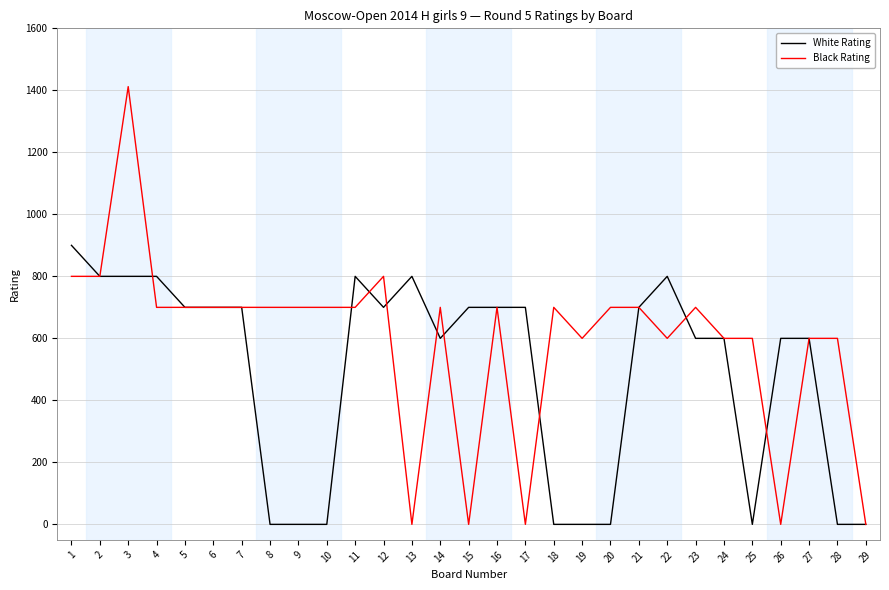

What is the total value across all series at 15?

700